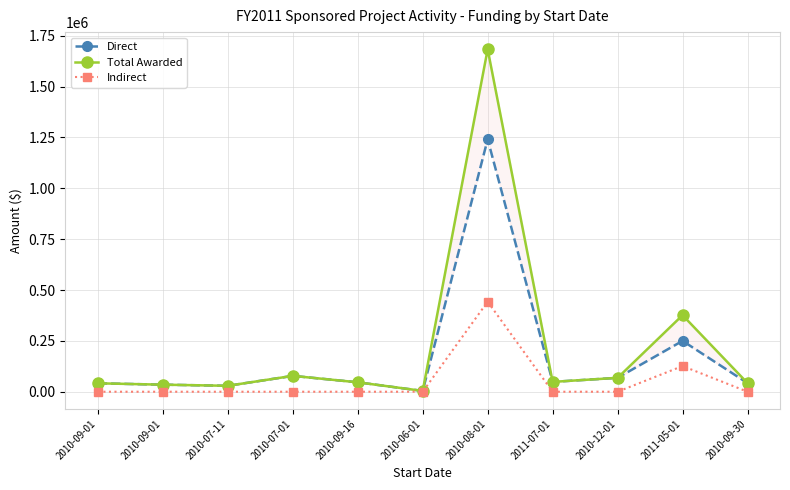

Reading left to right, list all the values displayed in this chart.

Direct: 41380	34729	29168	78000	46380	4000	1240839	48476	68250	250000	42380
Total Awarded: 41380	34729	29168	78000	46380	4000	1683577	48476	68250	376250	42380
Indirect: 0	0	0	0	0	0	442738	0	0	126250	0